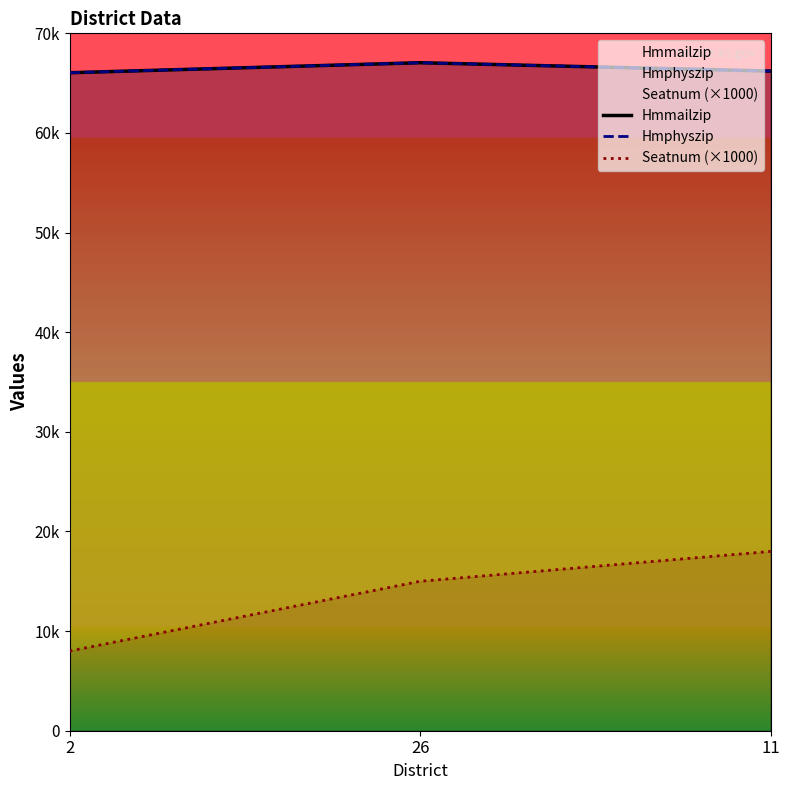

What is the label of the 3rd point from the left?

11